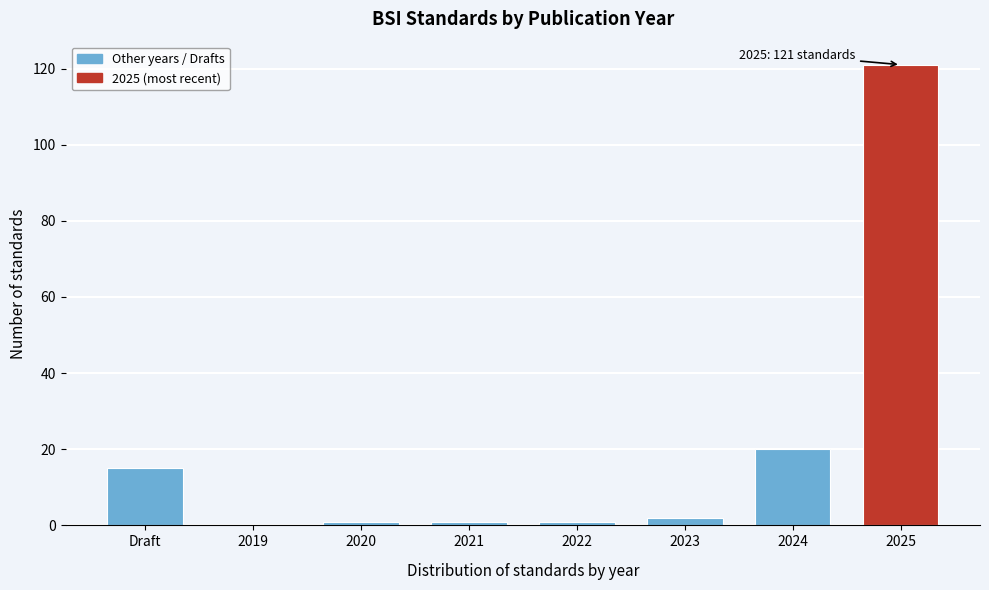

Reading right to left, extract all data points from this chart.

2025=121	2024=20	2023=2	2022=1	2021=1	2020=1	2019=0	Draft=15